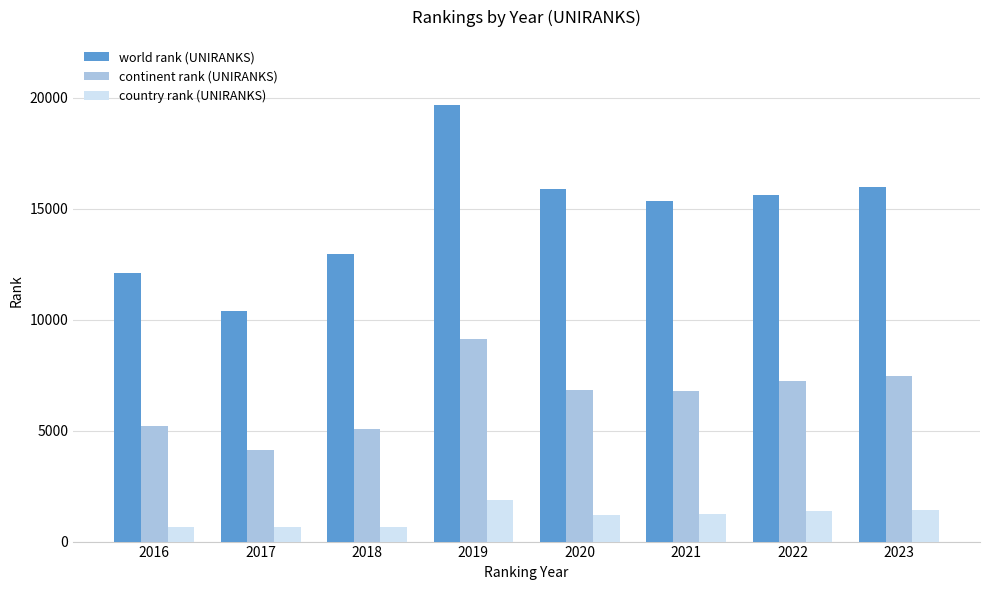

Rank the series by their maximum value, from highest to lowest.

world rank (UNIRANKS), continent rank (UNIRANKS), country rank (UNIRANKS)